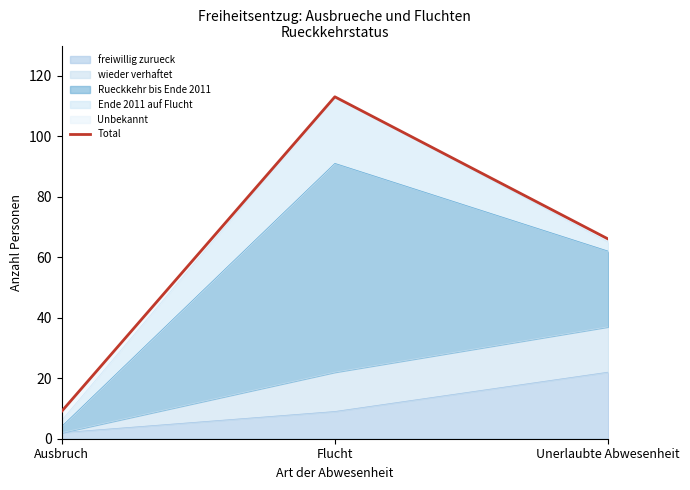

Reading left to right, list all the values displayed in this chart.

Ausbruch=9	Flucht=113	Unerlaubte Abwesenheit=66